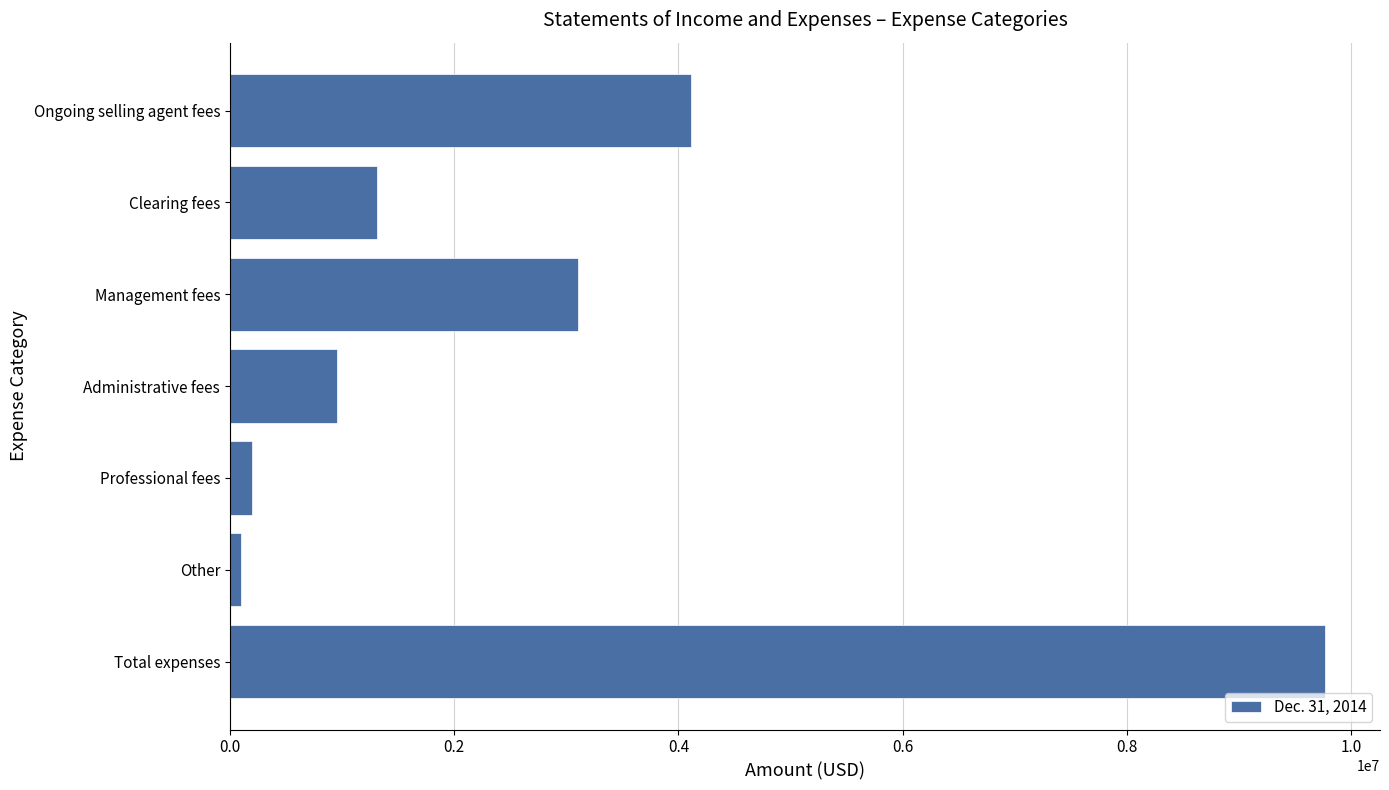

Which has a higher value, Administrative fees or Management fees?

Management fees